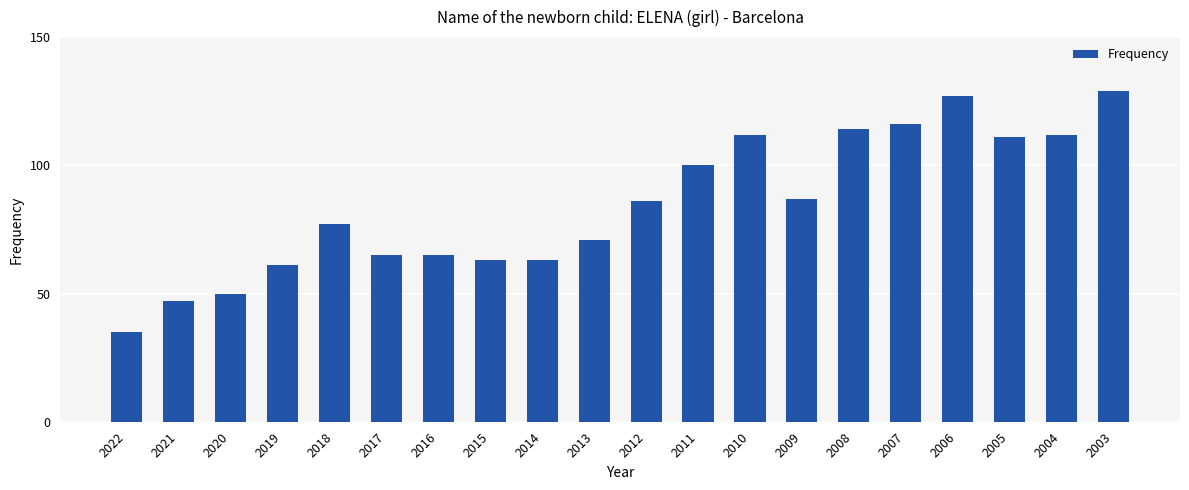

What is the difference between the second highest and minimum values?

92